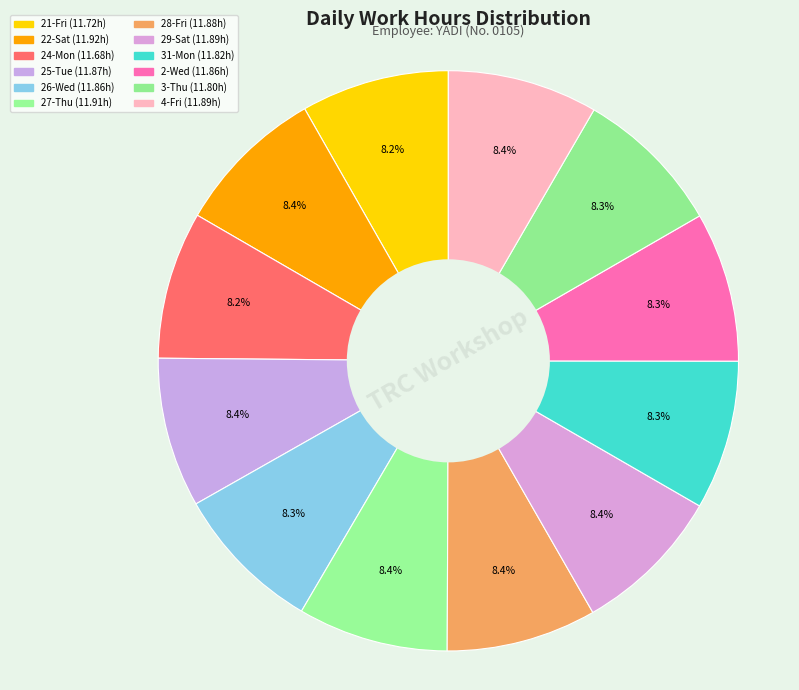

True or false: 24-Mon accounts for 8% of the total.

True